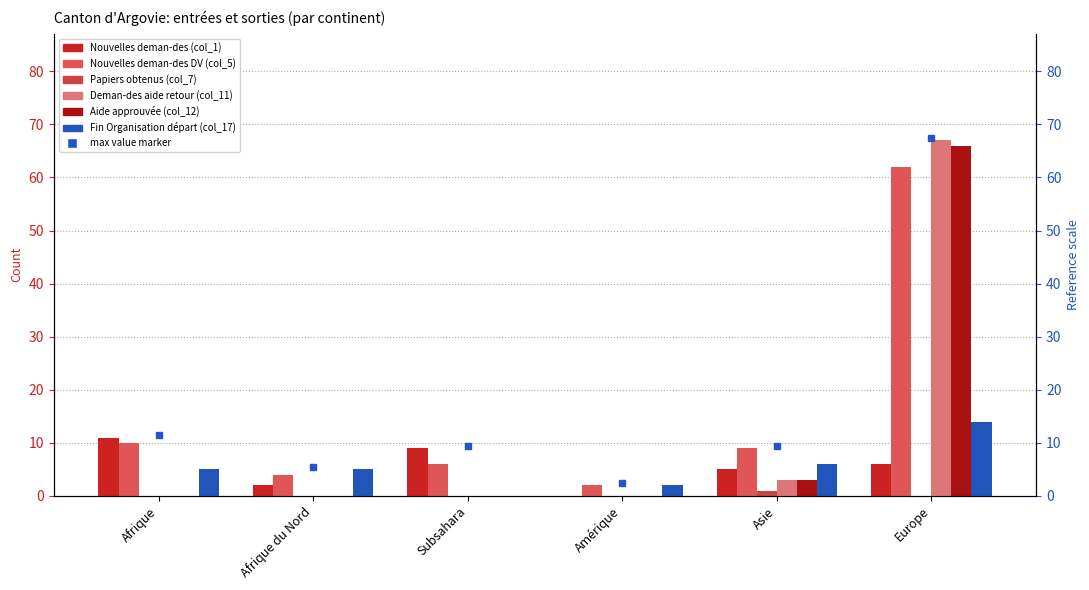

The value of Fin Organisation départ (col_17) at Afrique is 5. True or false?

True